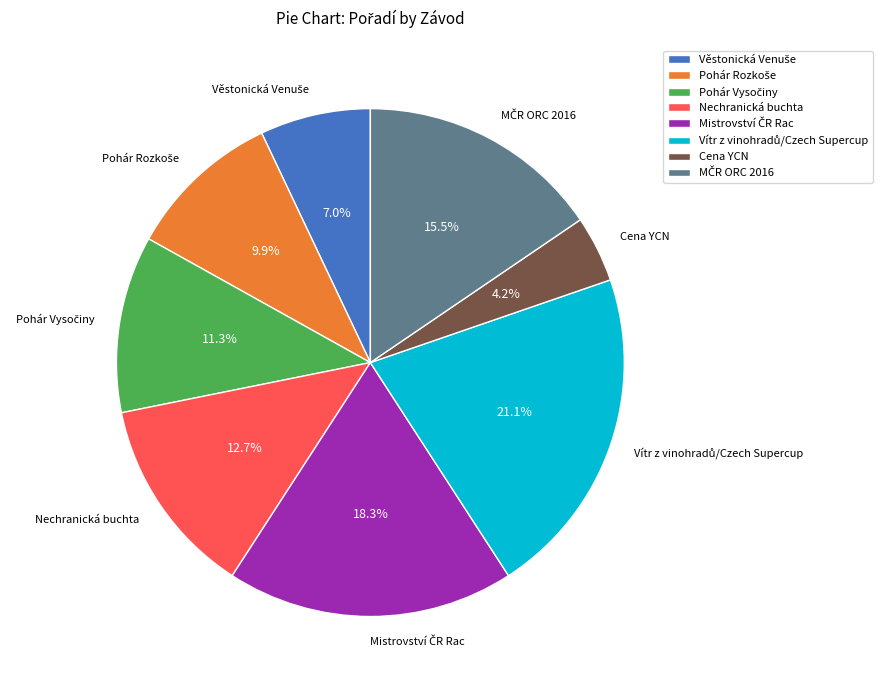

What is the smallest slice in the pie chart?

Cena YCN